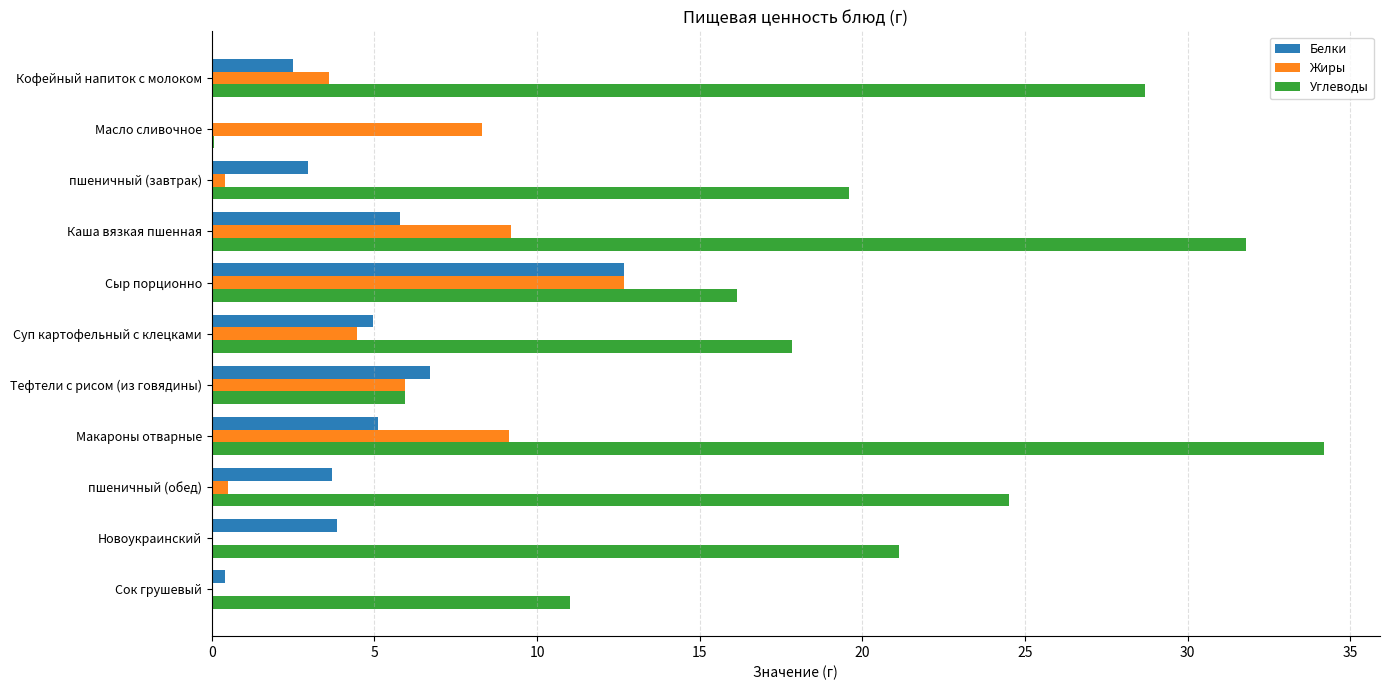

Is it true that Жиры equals 3.7 at Тефтели с рисом (из говядины)?

False